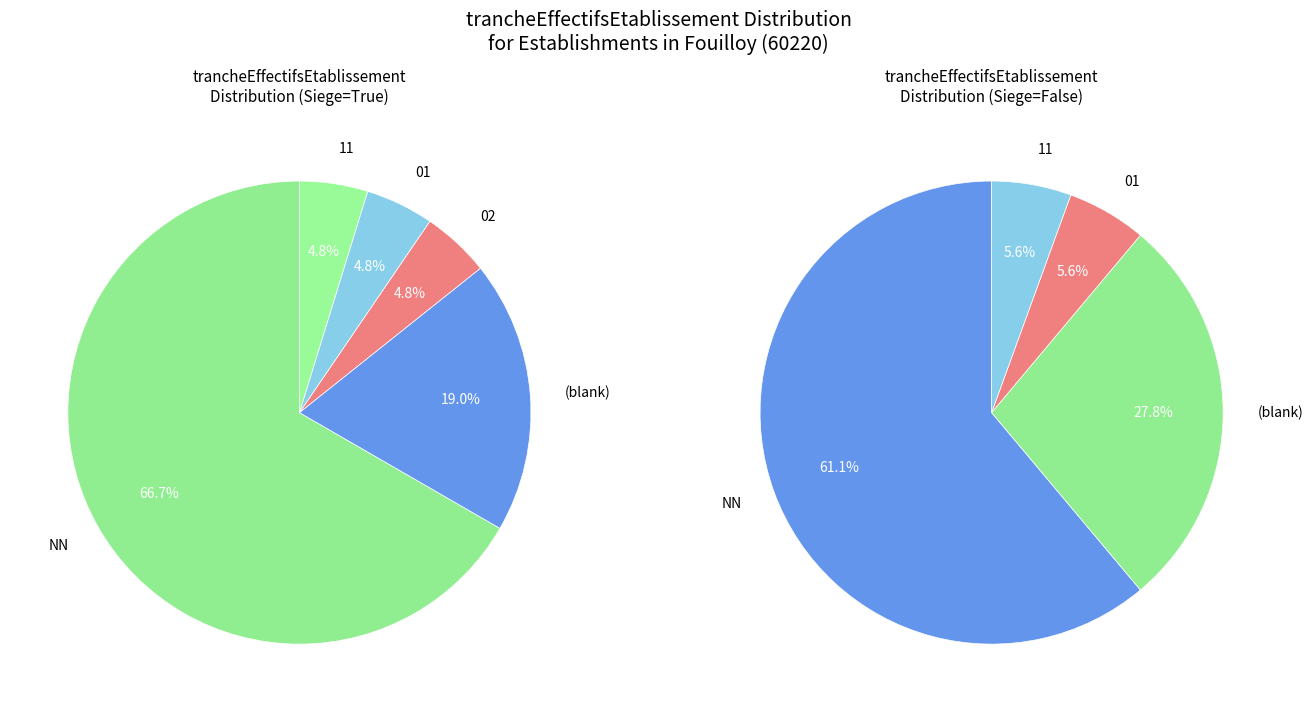

Combined, do other and 11 account for over 50%?

No